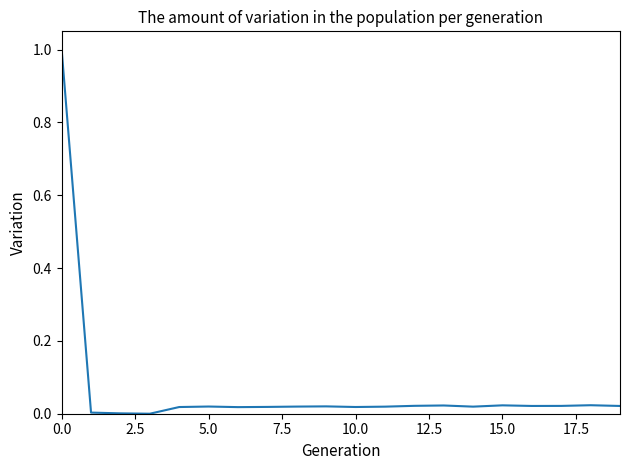

What is the maximum value shown in the chart?

1.0